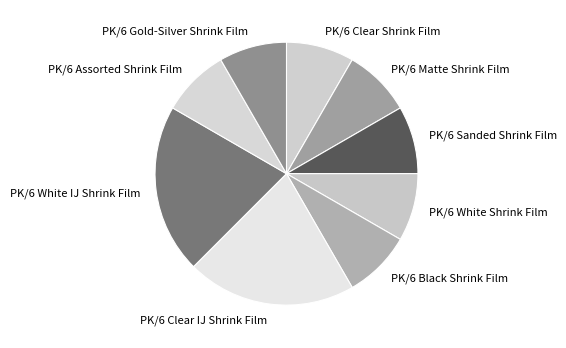

Do PK/6 Clear Shrink Film and PK/6 White Shrink Film together represent more than half of the pie?

No